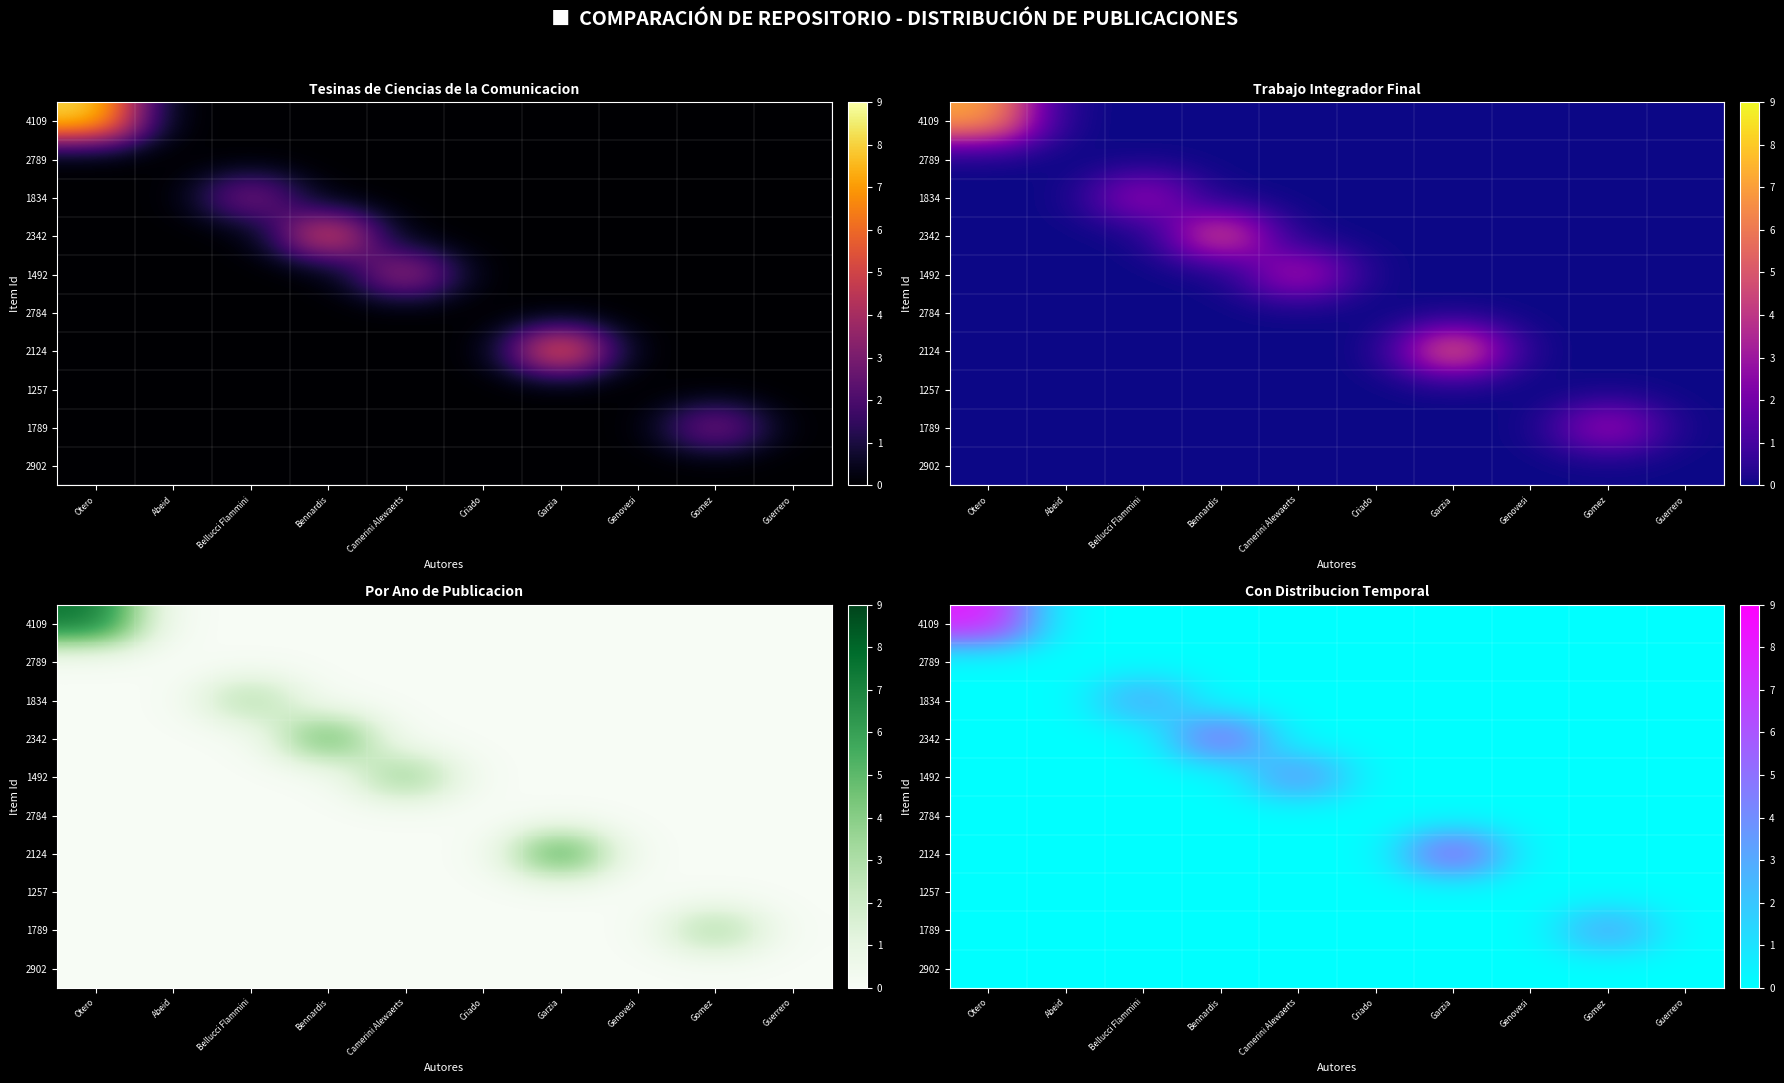

What is the average value of the 1789 series?

0.3